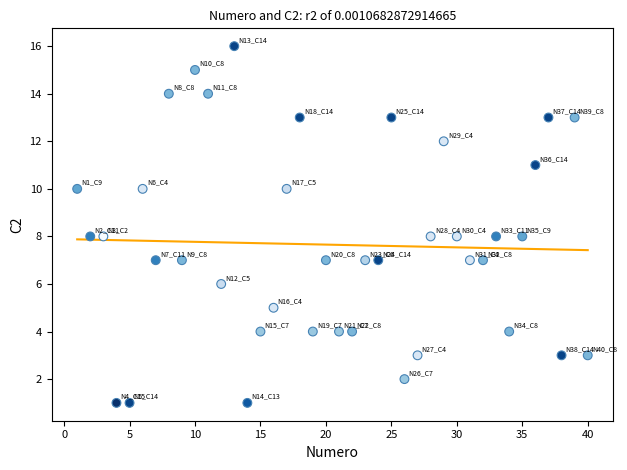

What is the range of Y values (max minus min)?

15